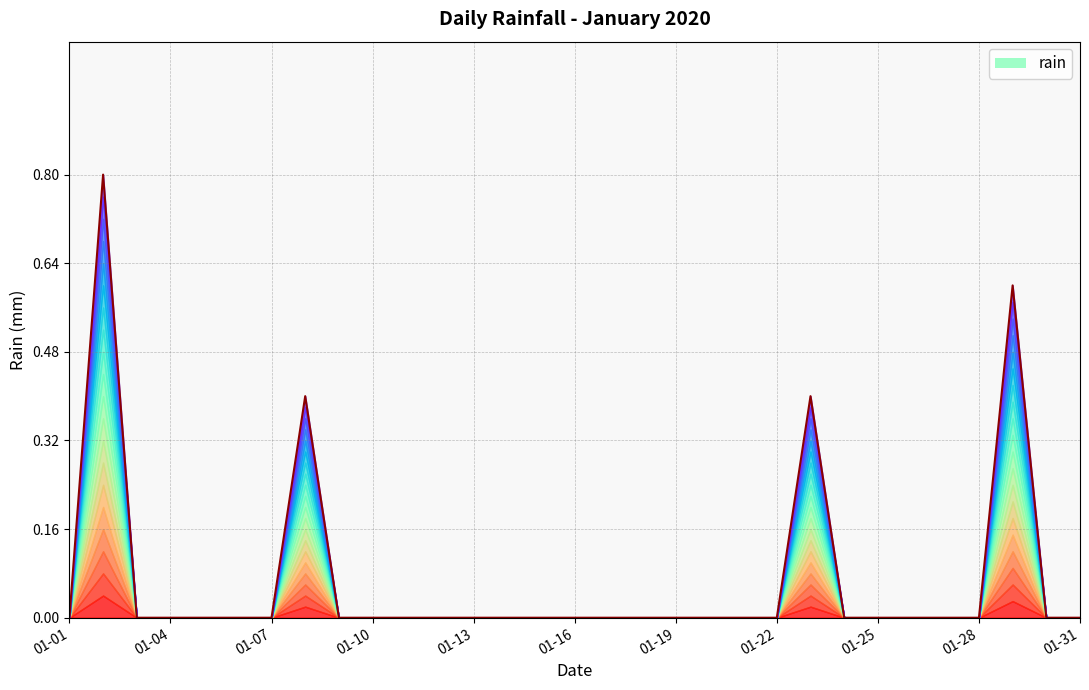

At which label is the value closest to 0?

01-01